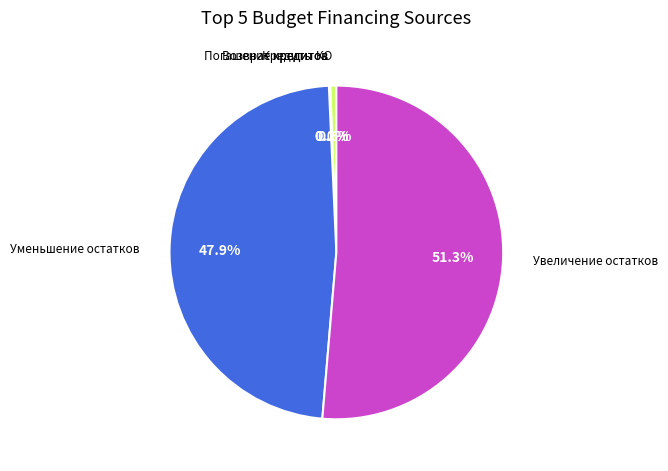

Is there any slice that represents more than half of the pie?

Yes